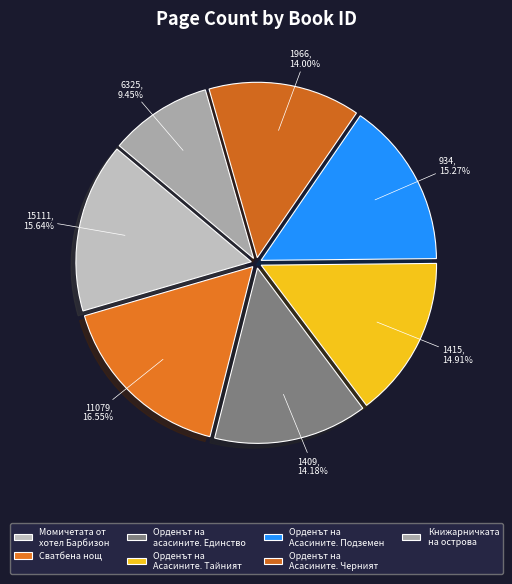

Which slice is the largest?

Сватбена нощ